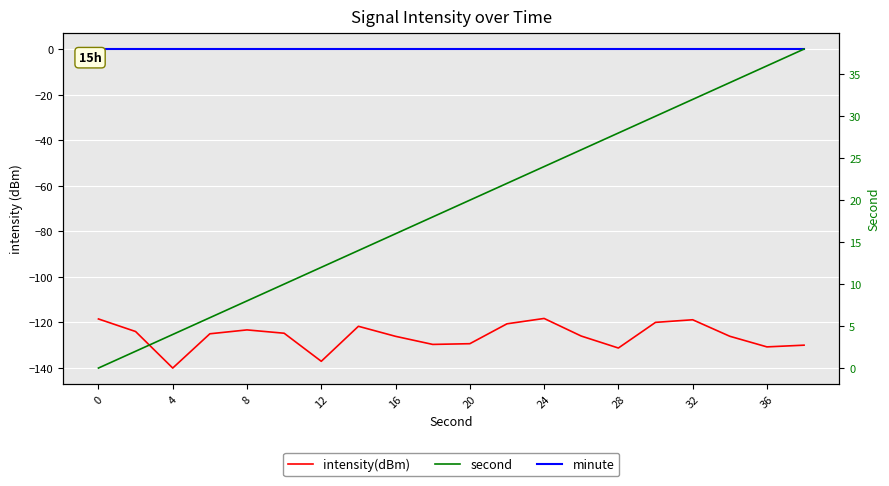

At how many categories does at least one series exceed -98?

20